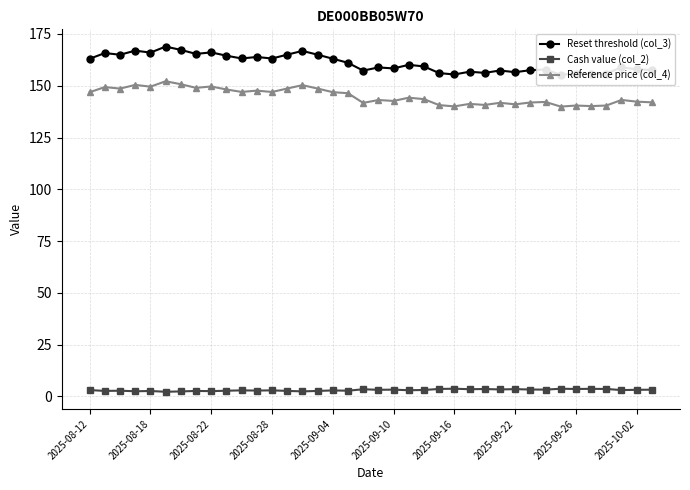

What is the sum of the Cash value (col_2) values at 23 and 30?

6.9